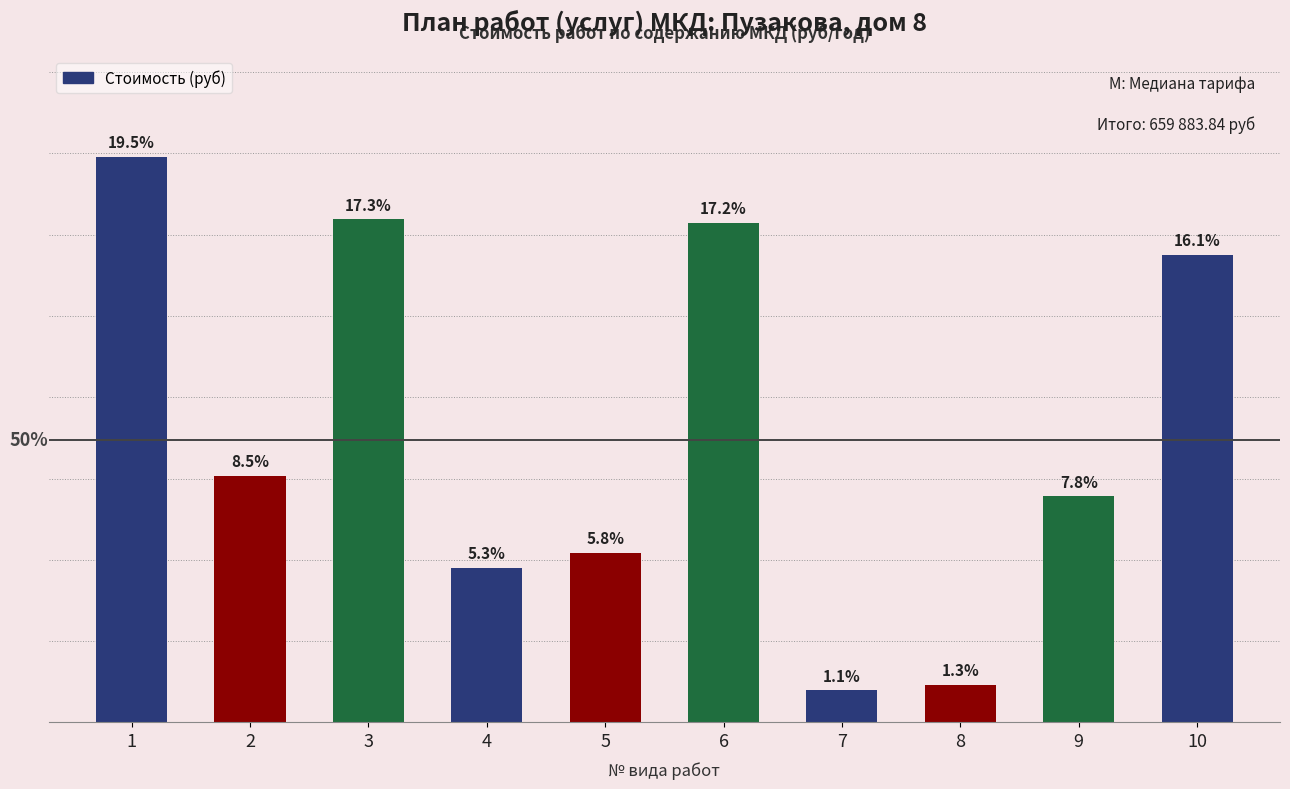

How many values exceed 56132?

5